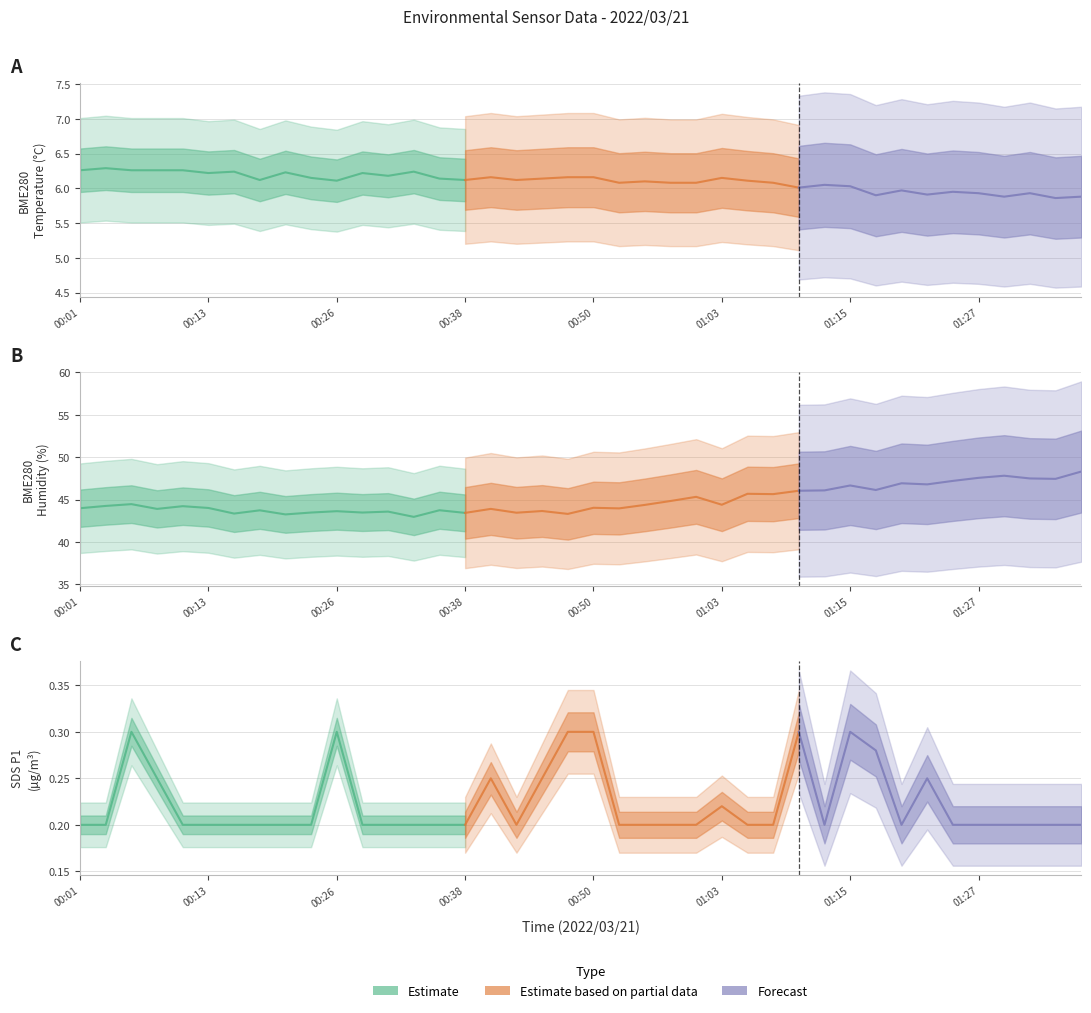

At which label does BME280_humidity first exceed 44?

00:03